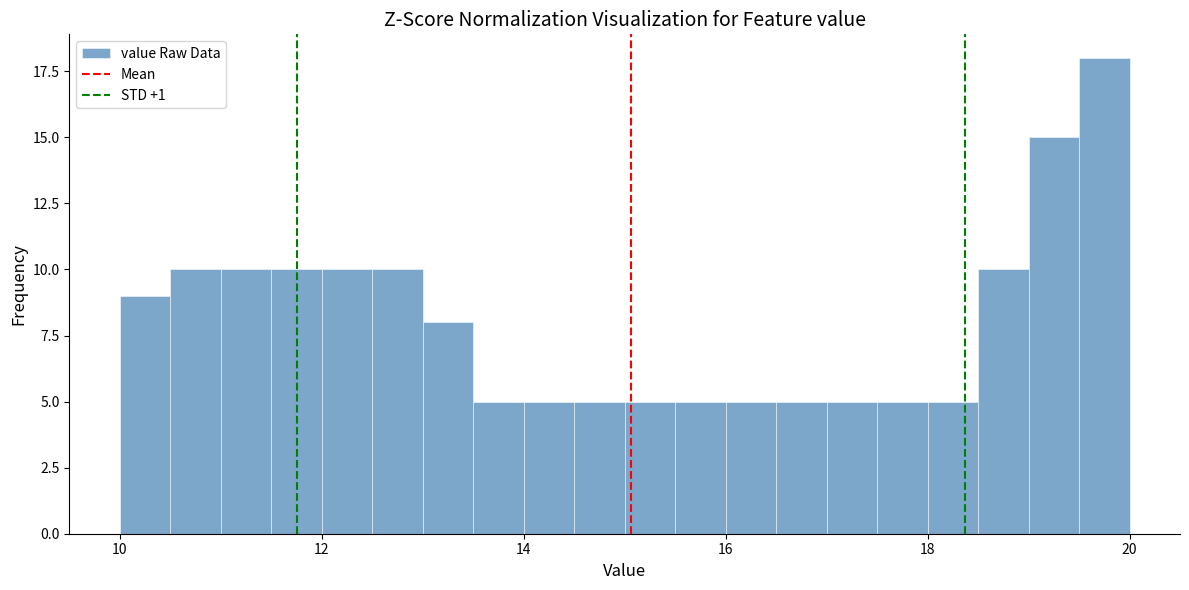

Around what value on the x-axis is the tallest bar? Give the approximate position of its centre, as read against the axis.

19.8